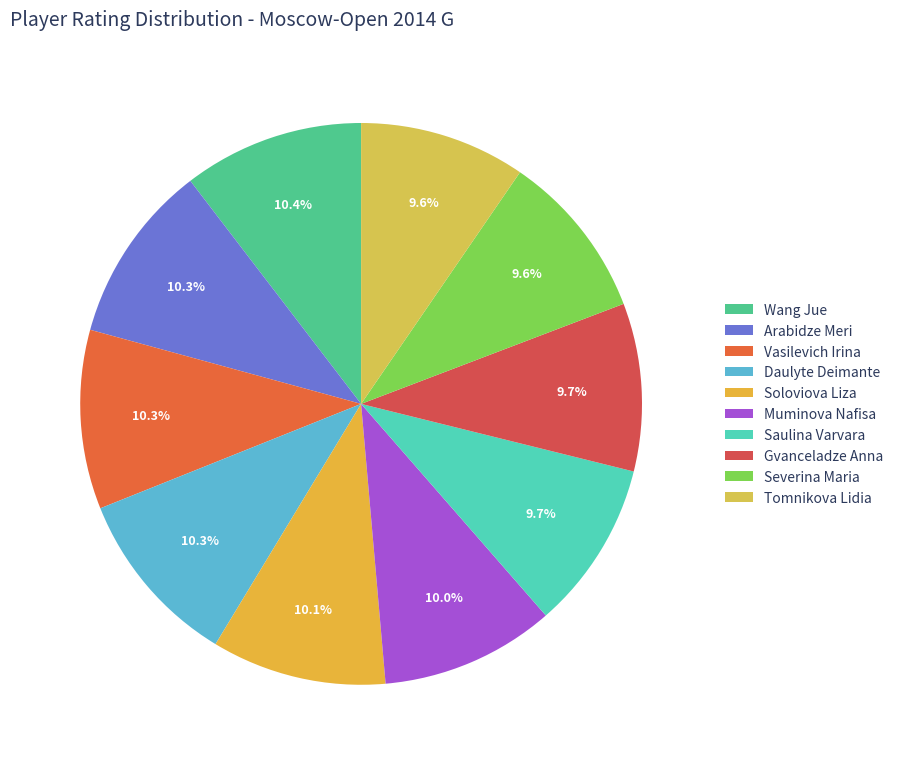

How many slices are in this pie chart?

10